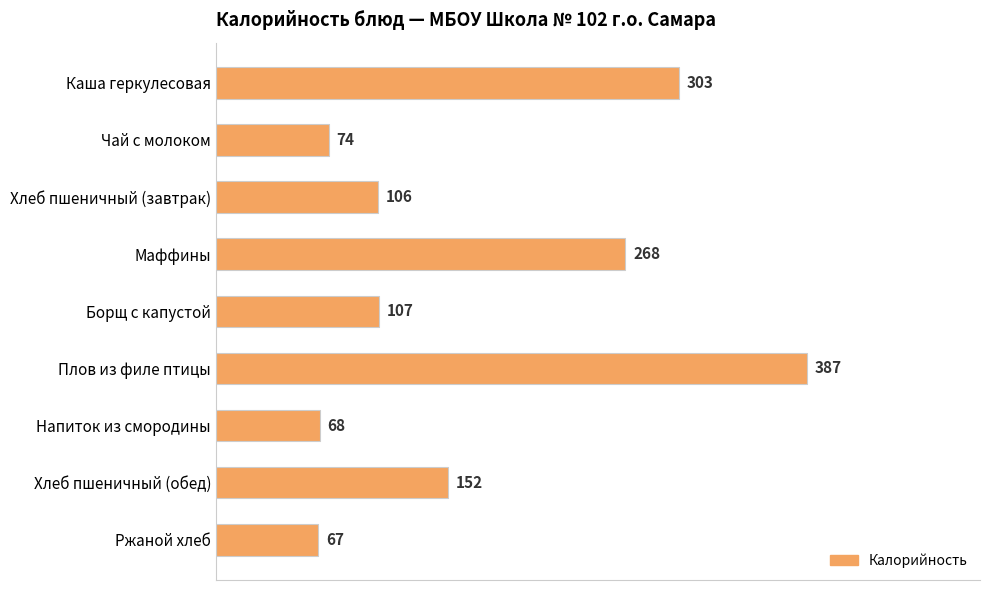

Count the number of data series in this chart.

1